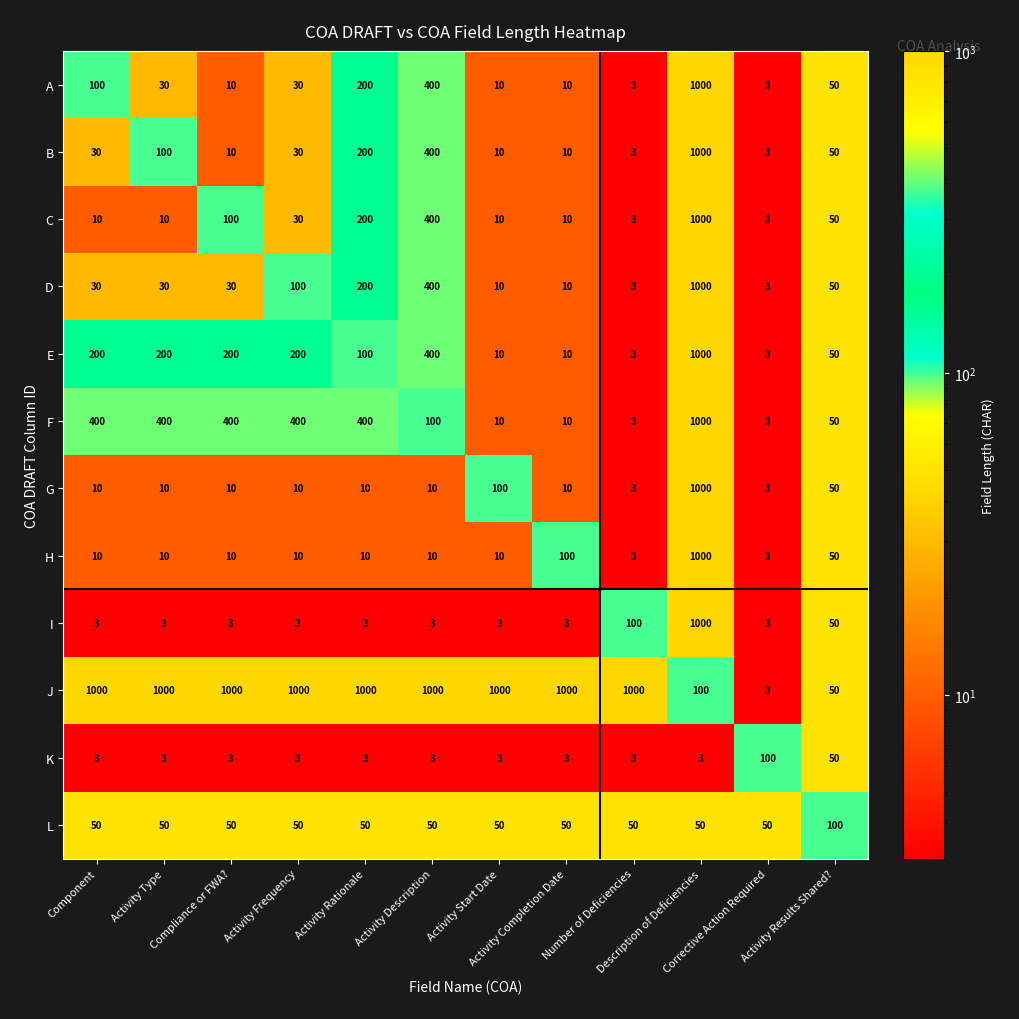

Which series has the largest total across all categories?

J